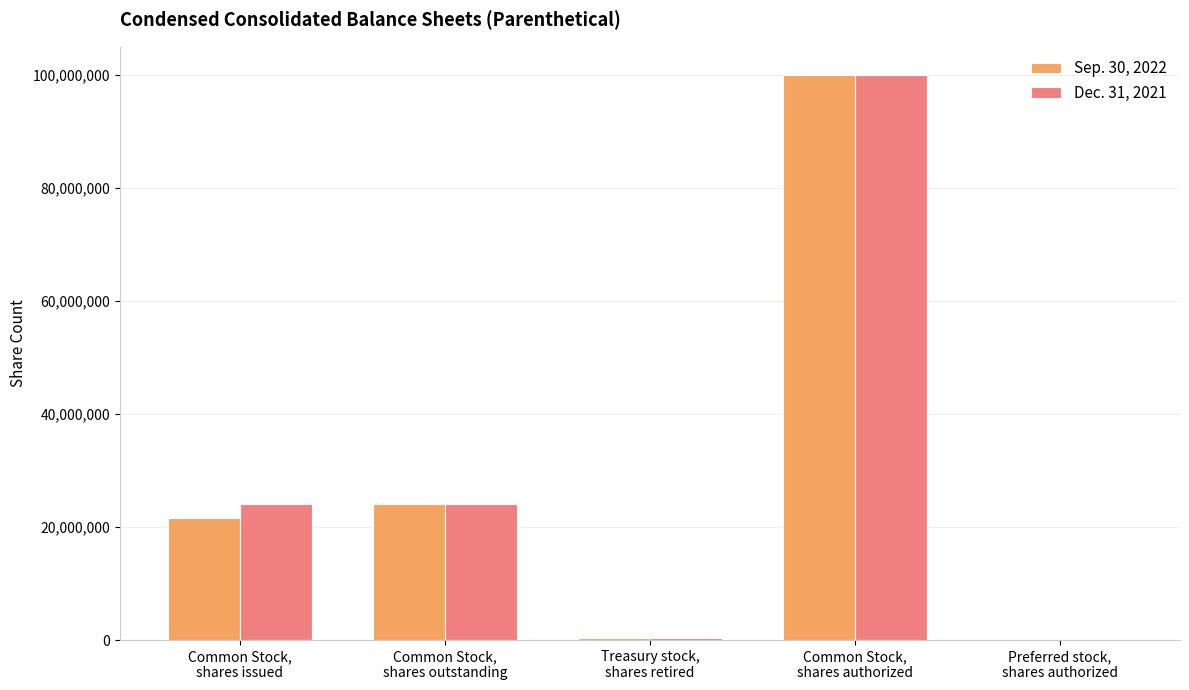

What are all the series names shown in the legend?

Sep. 30, 2022, Dec. 31, 2021